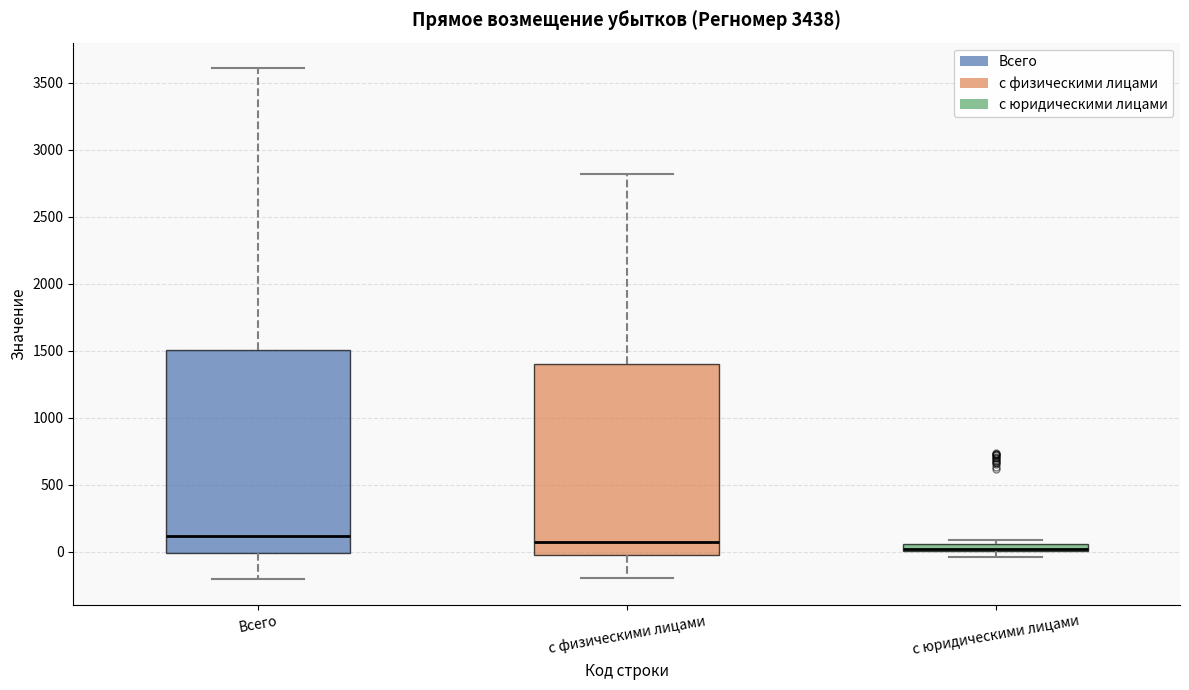

Comparing the boxes themselves (not the whiskers), which one is the tallest?

Всего